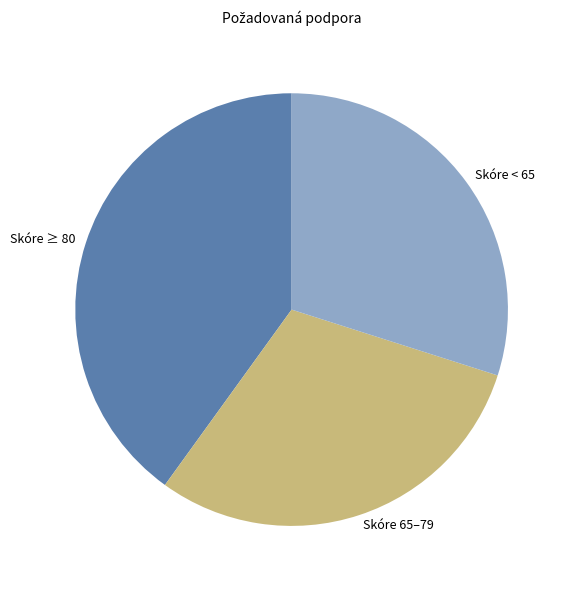

Approximately how many times larger is the value at Skóre 65–79 compared to Skóre < 65?

1.0